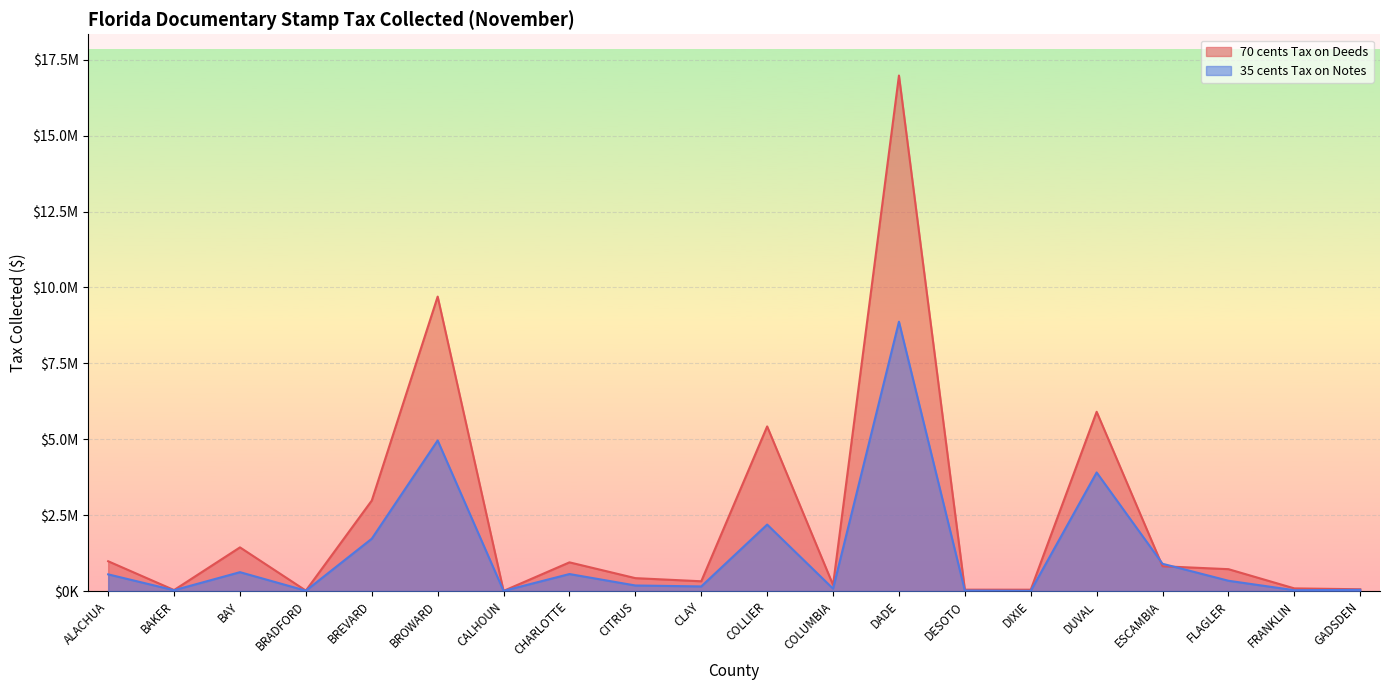

Reading left to right, list all the values displayed in this chart.

70 cents Tax on Deeds: ALACHUA=981913.1	BAKER=33537.7	BAY=1439179.7	BRADFORD=15021.3	BREVARD=2981116.6	BROWARD=9699526.0	CALHOUN=5215.7	CHARLOTTE=945964.6	CITRUS=425859.7	CLAY=322662.2	COLLIER=5423127.5	COLUMBIA=202041.7	DADE=16981153.8	DESOTO=45983.7	DIXIE=44974.3	DUVAL=5905372.9	ESCAMBIA=817226.9	FLAGLER=721353.5	FRANKLIN=88176.9	GADSDEN=59504.9
35 cents Tax on Notes: ALACHUA=550293.8	BAKER=27674.5	BAY=622478.2	BRADFORD=12348.7	BREVARD=1724366.4	BROWARD=4960554.5	CALHOUN=6093.9	CHARLOTTE=560722.4	CITRUS=183737.4	CLAY=152671.4	COLLIER=2189832.6	COLUMBIA=80072.3	DADE=8872017.3	DESOTO=17655.0	DIXIE=6504.4	DUVAL=3906578.2	ESCAMBIA=898685.9	FLAGLER=339782.5	FRANKLIN=27908.3	GADSDEN=39989.2